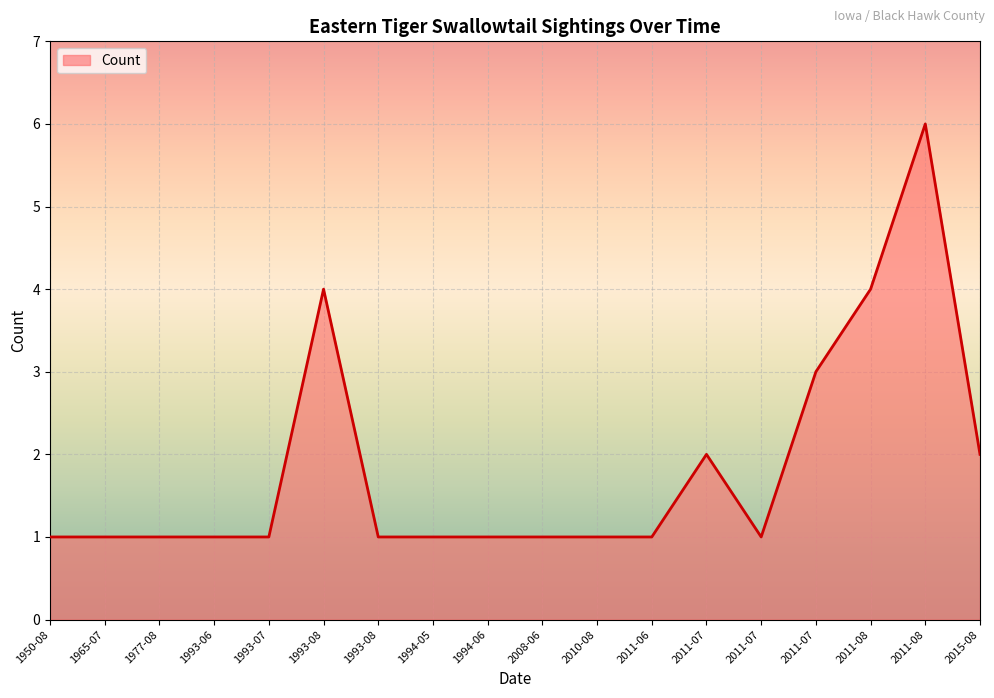

How many lines are shown in the chart?

1